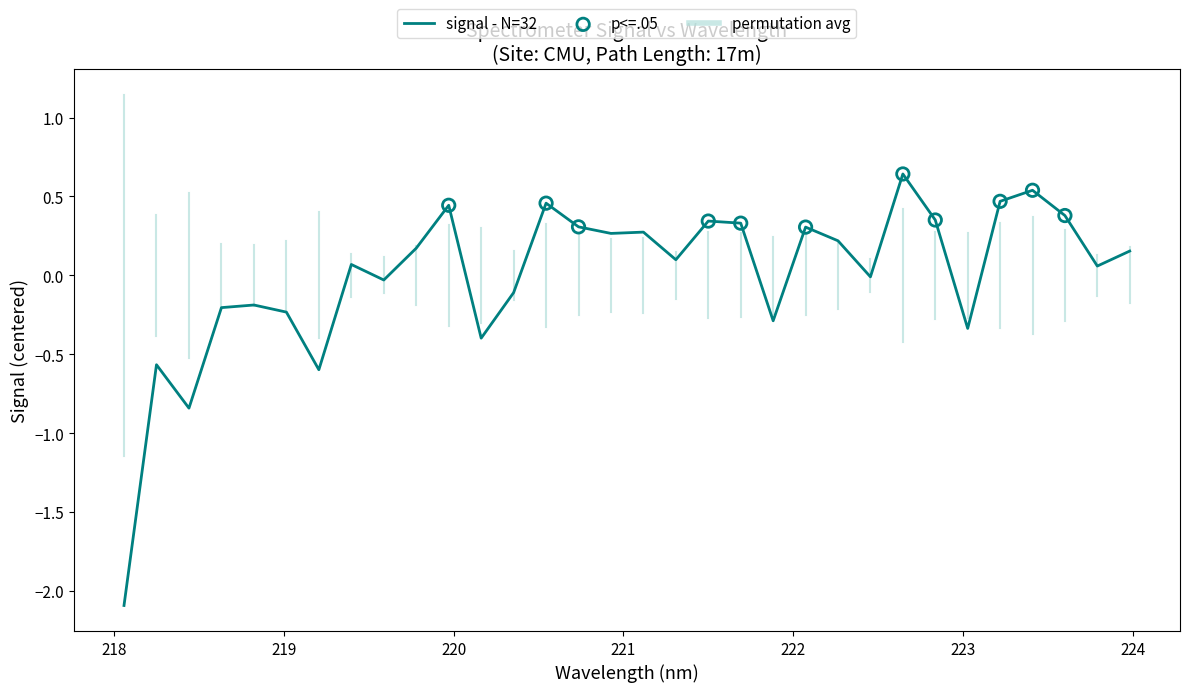

What is the difference between the maximum and minimum values?

2.7